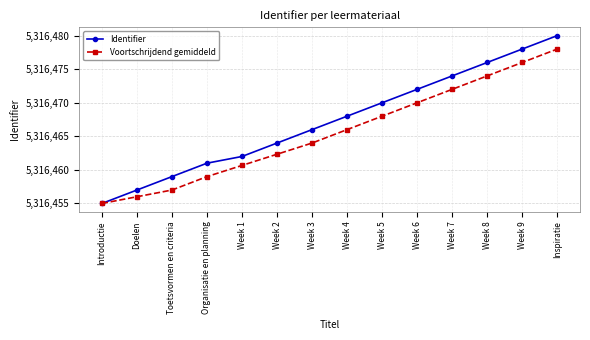

Reading left to right, extract all data points from this chart.

Identifier: Introductie=5316455.0	Doelen=5316457.0	Toetsvormen en criteria=5316459.0	Organisatie en planning=5316461.0	Week 1=5316462.0	Week 2=5316464.0	Week 3=5316466.0	Week 4=5316468.0	Week 5=5316470.0	Week 6=5316472.0	Week 7=5316474.0	Week 8=5316476.0	Week 9=5316478.0	Inspiratie=5316480.0
Voortschrijdend gemiddeld: Introductie=5316455.0	Doelen=5316456.0	Toetsvormen en criteria=5316457.0	Organisatie en planning=5316459.0	Week 1=5316460.7	Week 2=5316462.3	Week 3=5316464.0	Week 4=5316466.0	Week 5=5316468.0	Week 6=5316470.0	Week 7=5316472.0	Week 8=5316474.0	Week 9=5316476.0	Inspiratie=5316478.0